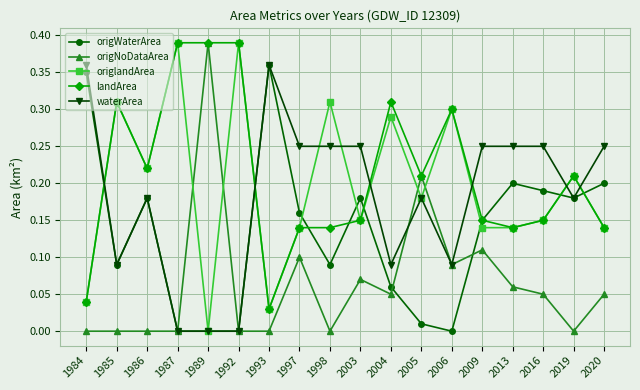

Is this an area chart (filled region under the line)?

No